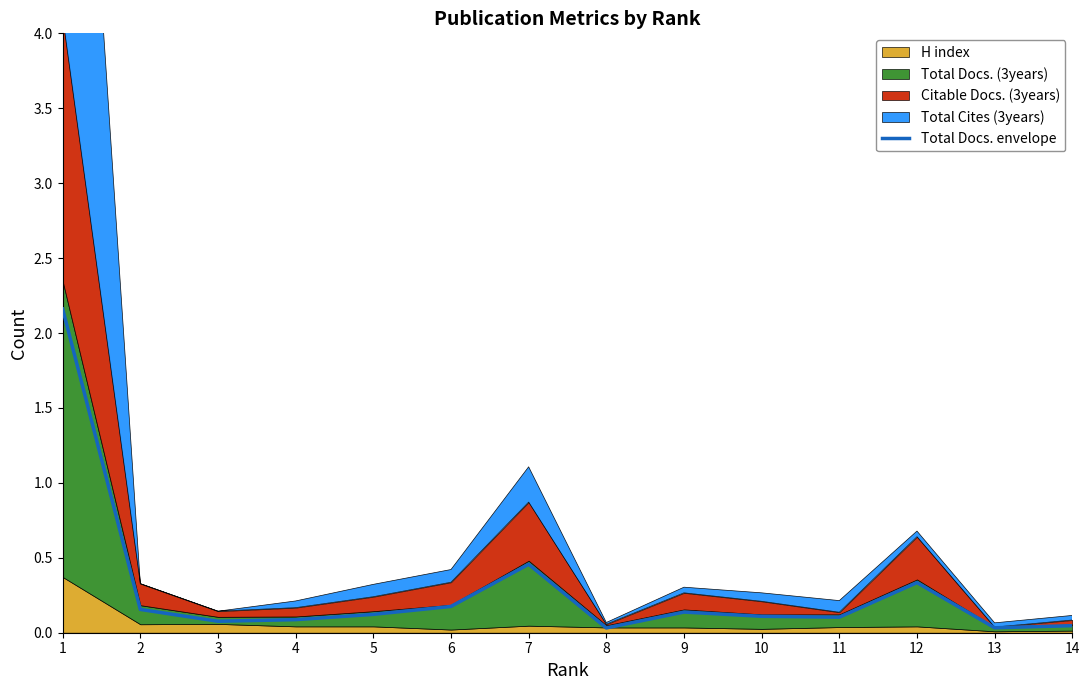

Reading right to left, transcribe all the data shown in this chart.

14=0.0	13=0.0	12=0.3	11=0.1	10=0.1	9=0.1	8=0.0	7=0.5	6=0.2	5=0.1	4=0.1	3=0.1	2=0.2	1=2.2